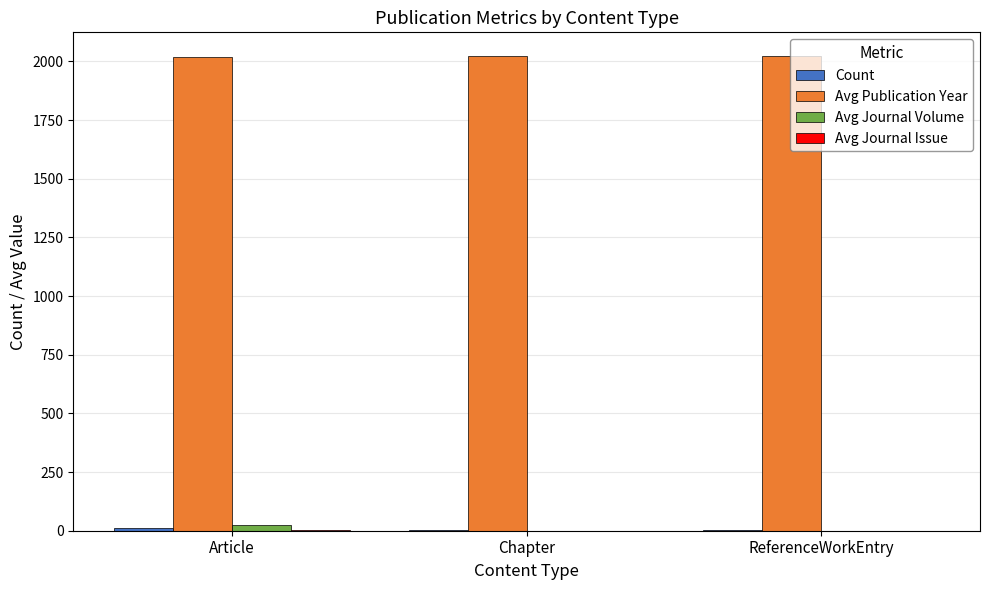

Which series has the largest total across all categories?

Avg Publication Year